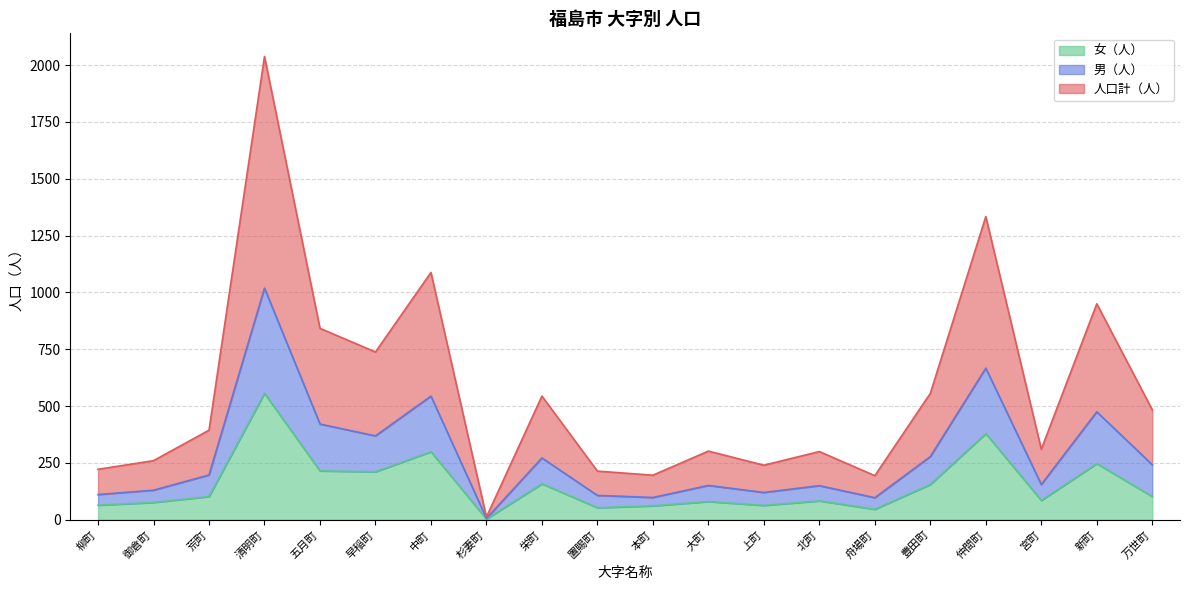

What is the total value across all series at 柳町?

222